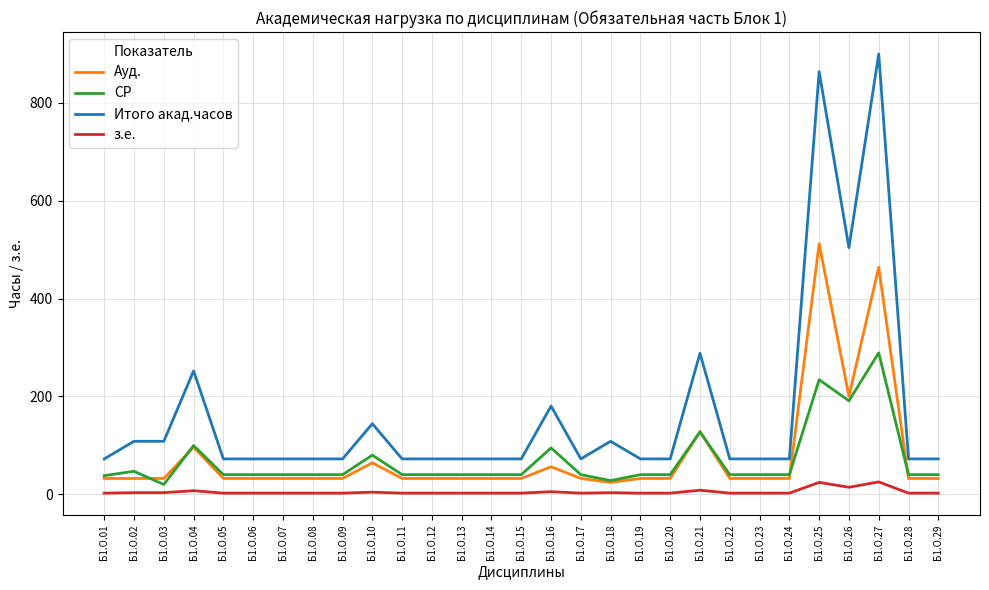

List the series in order of their peak value, lowest first.

з.е., СР, Ауд., Итого акад.часов